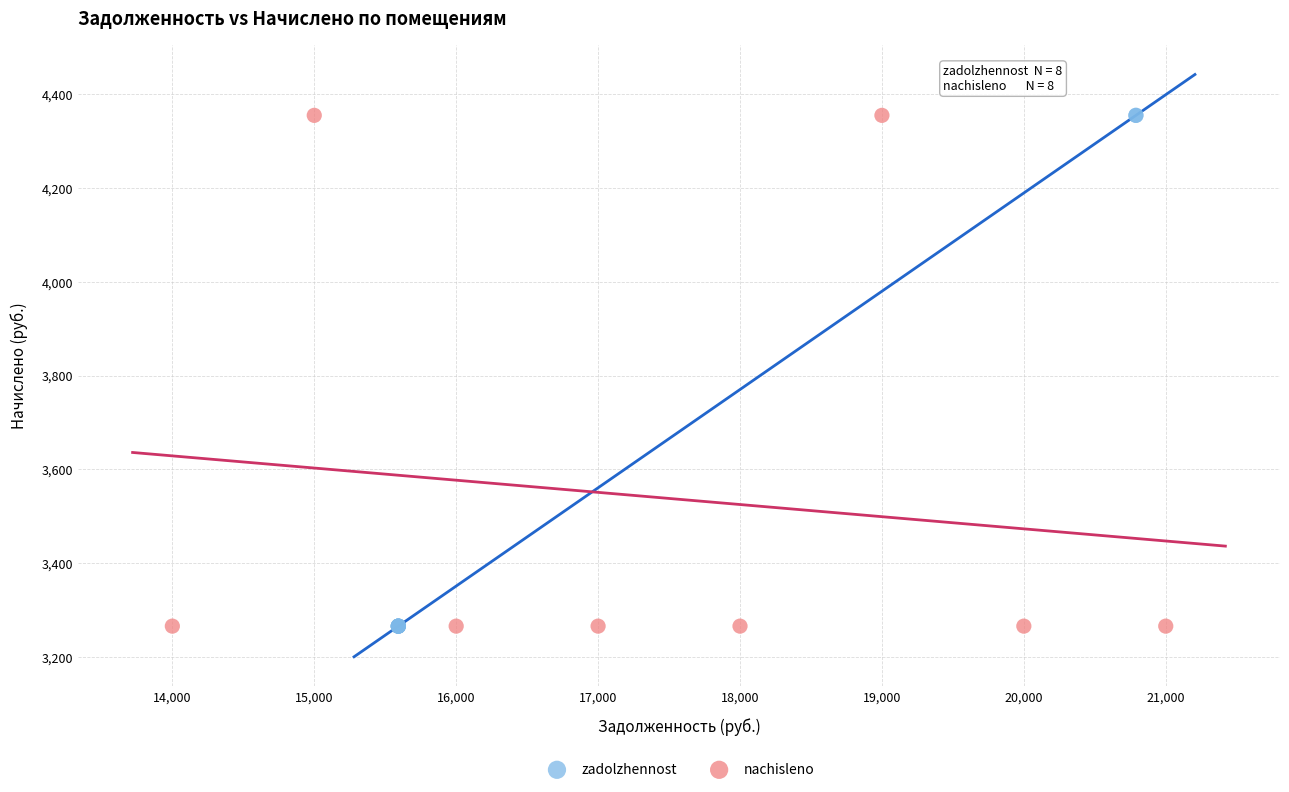

What are all the series names shown in the legend?

zadolzhennost, nachisleno